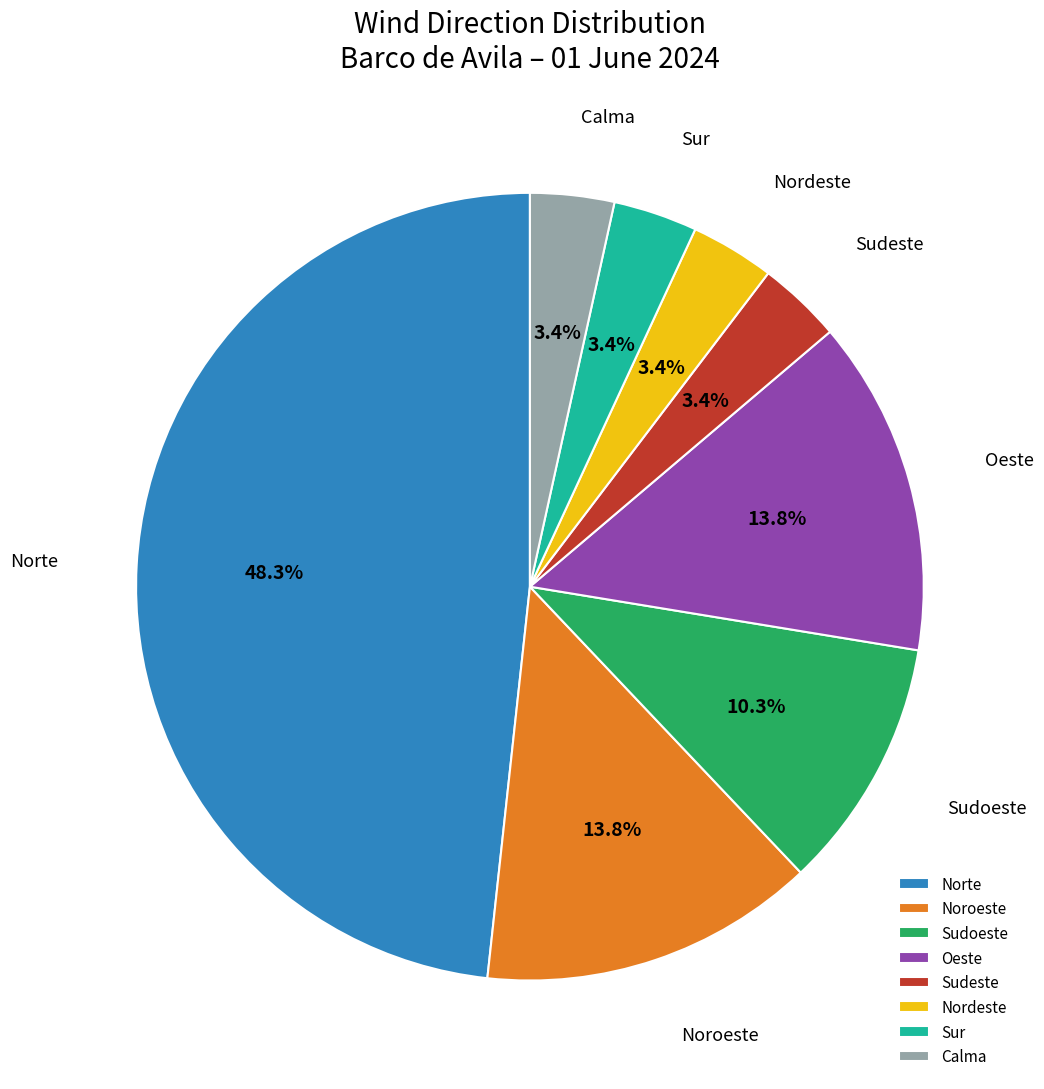

How many segments does this pie chart have?

8